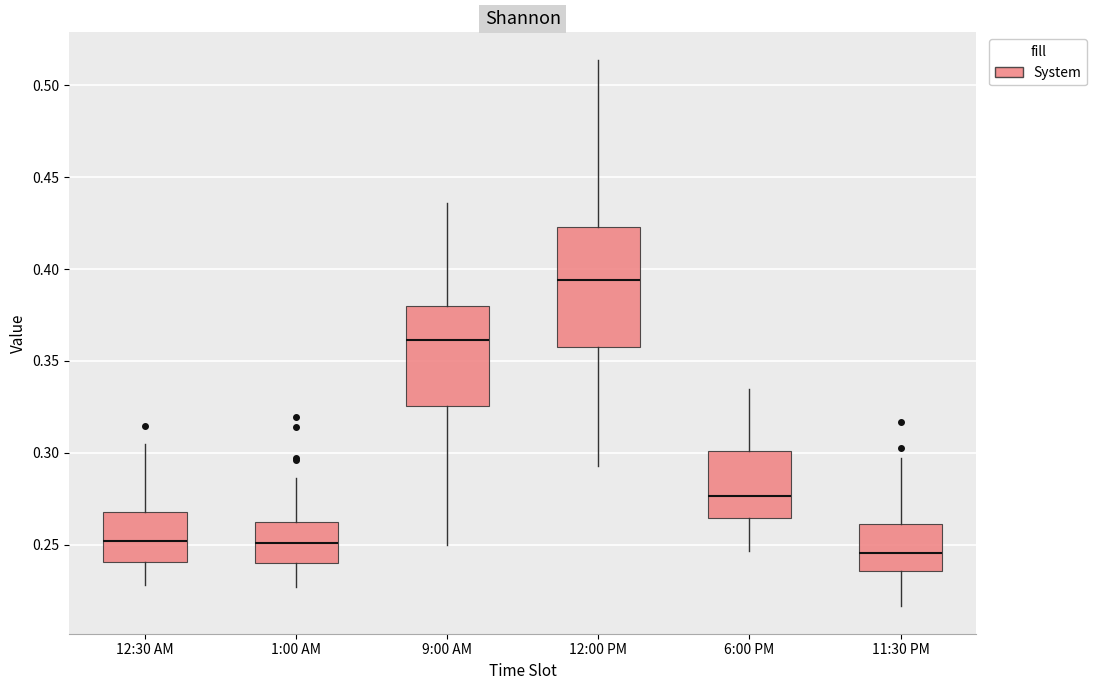

Where is the lower edge of the box for 9:00 AM on the y-axis? The values are not printed on the chart, so give them approximately, as read against the axis.

0.325